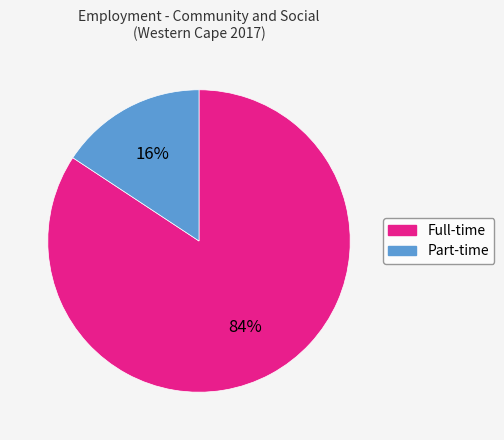

How many slices are in this pie chart?

2